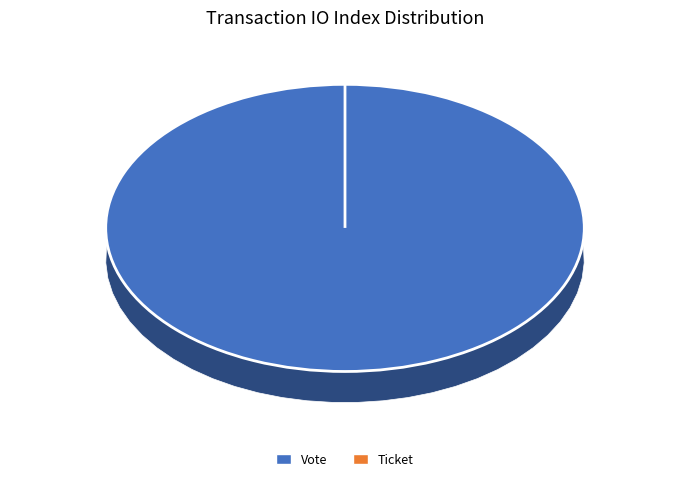

Is there any slice that represents more than half of the pie?

Yes